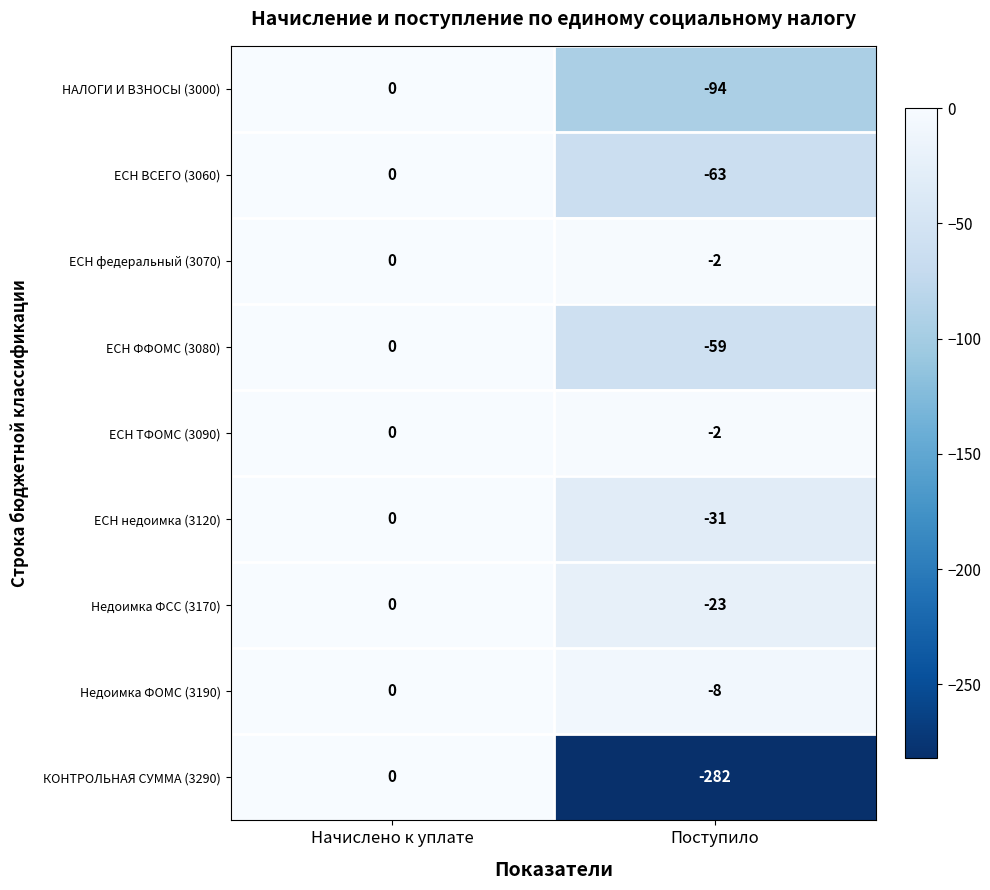

Is it true that НАЛОГИ И ВЗНОСЫ (3000) equals -94 at Поступило?

True